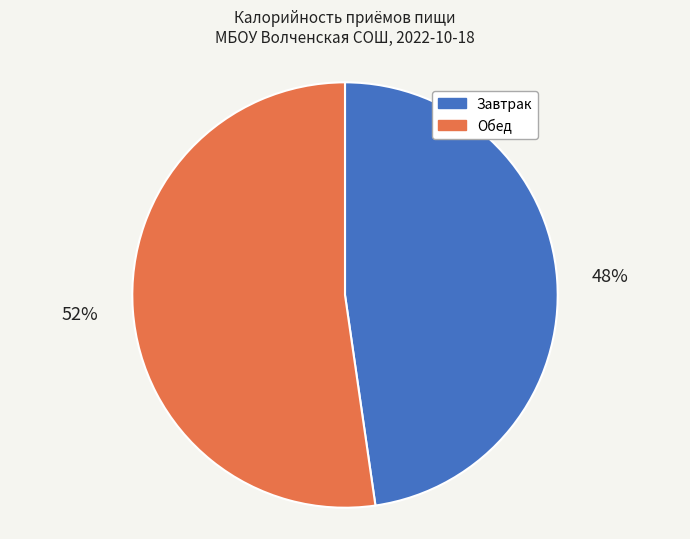

To the nearest percent, what is the average slice percentage?

50%